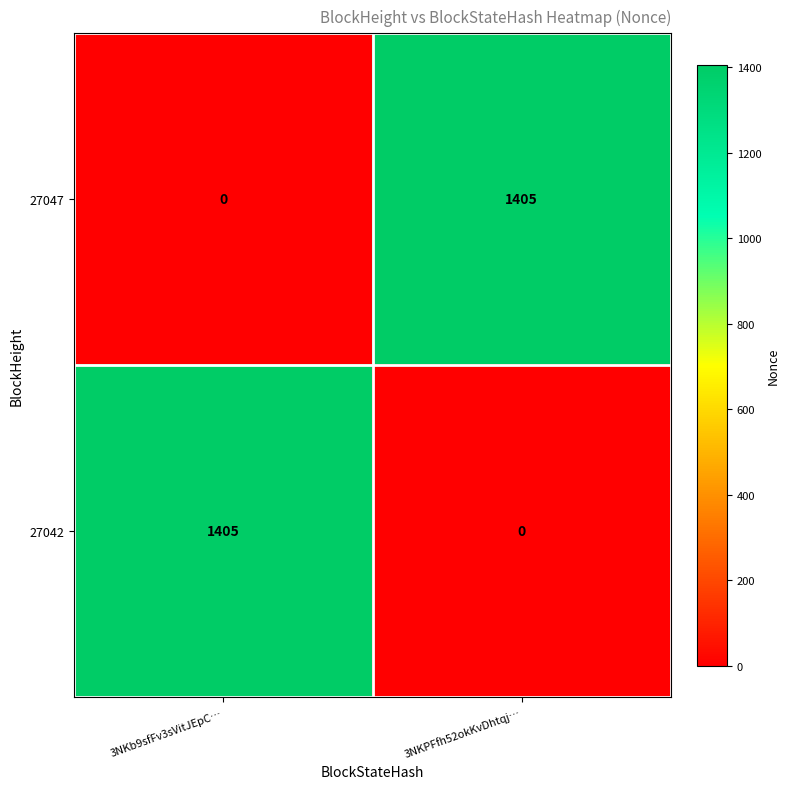

Reading left to right, list all the values displayed in this chart.

27047: 0	1405
27042: 1405	0